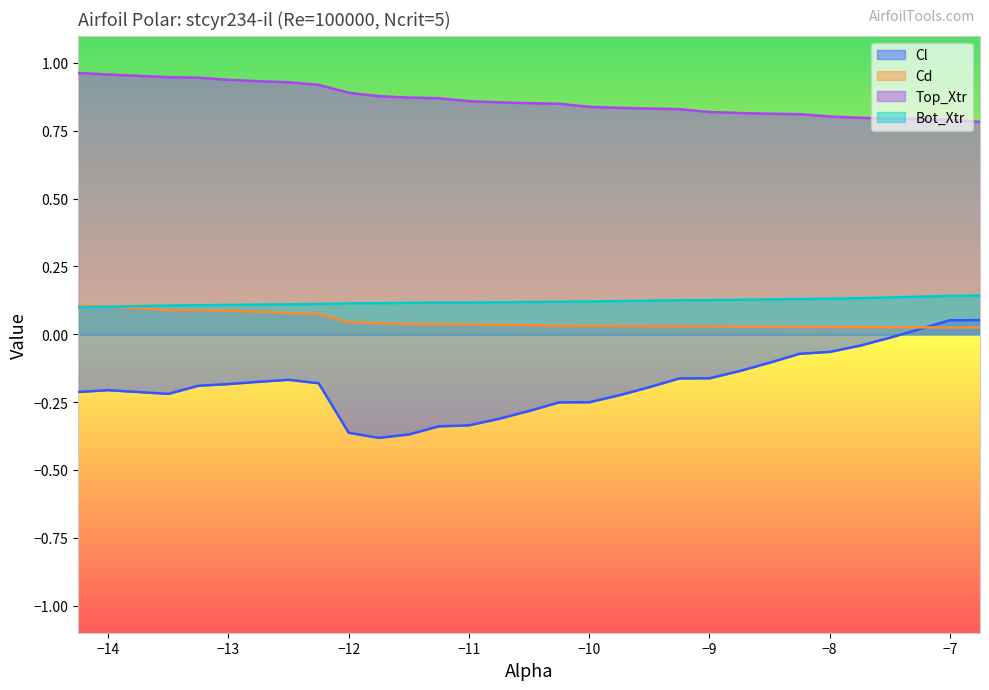

The Top_Xtr series shows 0.8 at -7.75. True or false?

True